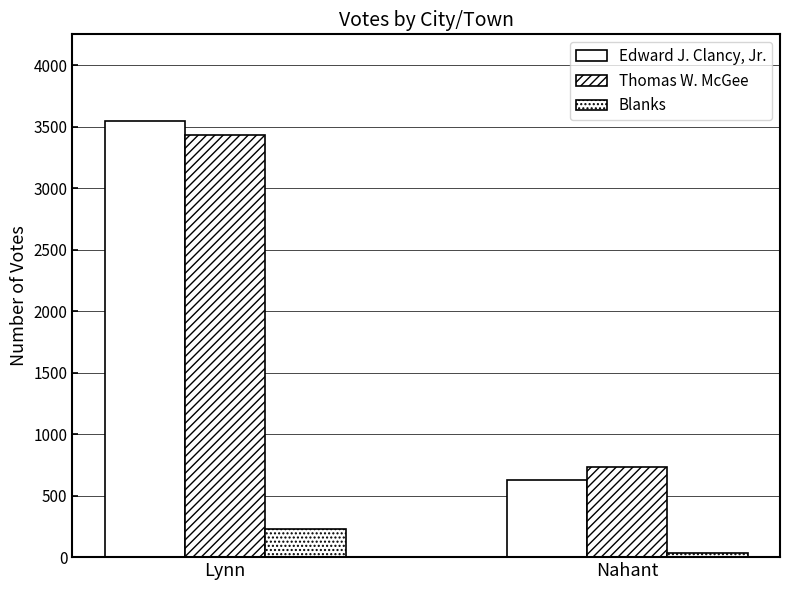

Does the chart contain any negative values?

No